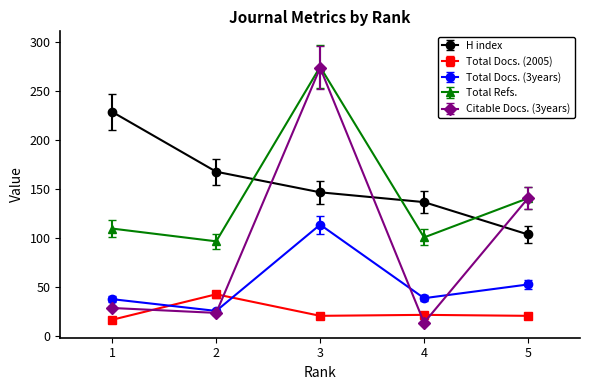

What is the value of the Total Refs. point at the 5th from the left?

141